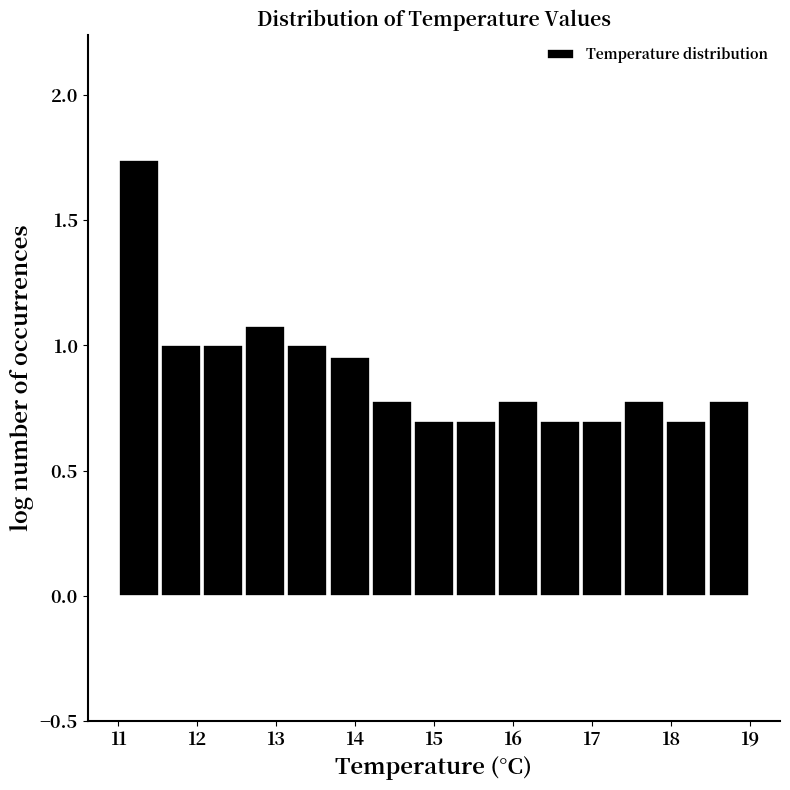

Over which range of the x-axis is the bar tallest?

11.0 to 11.5